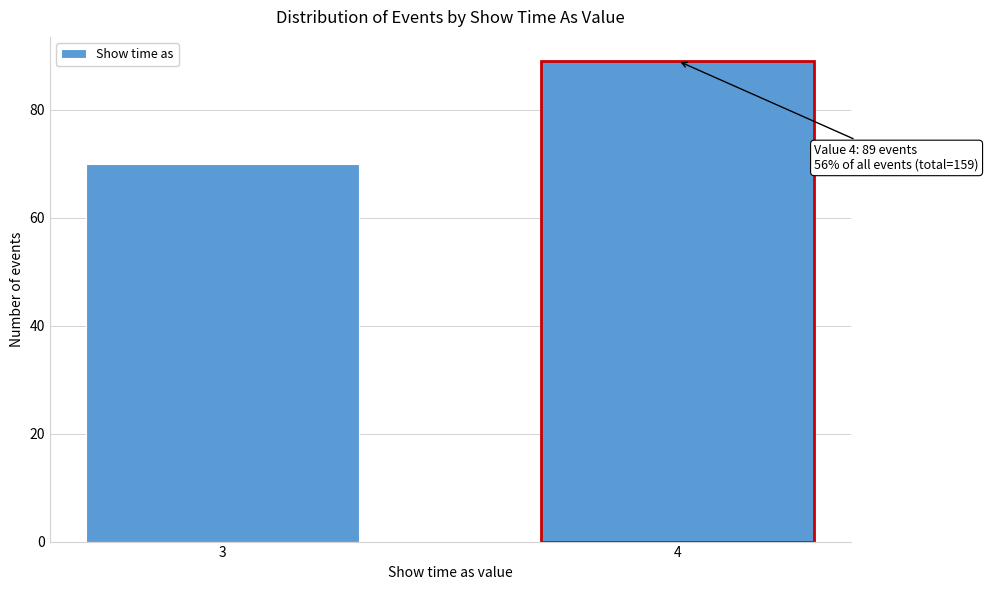

Reading left to right, what are all the values shown in this chart?

70	89